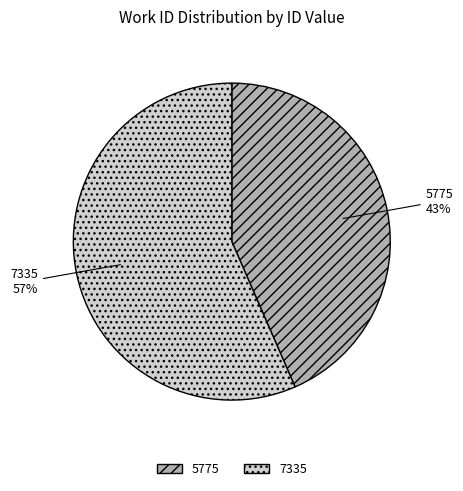

Does 7335 account for over 50% of the chart?

Yes